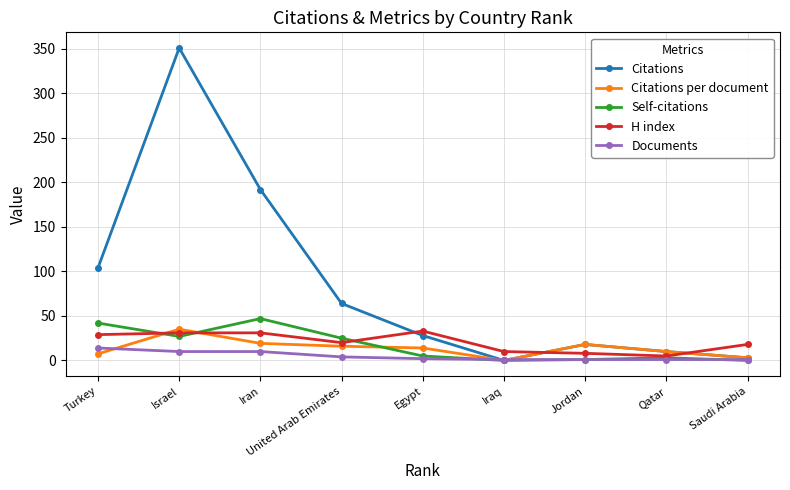

What are all the series names shown in the legend?

Citations, Citations per document, Self-citations, H index, Documents